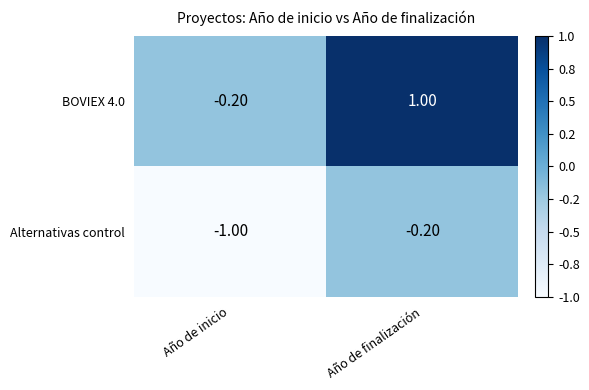

List the series in order of their peak value, lowest first.

Alternativas control, BOVIEX 4.0